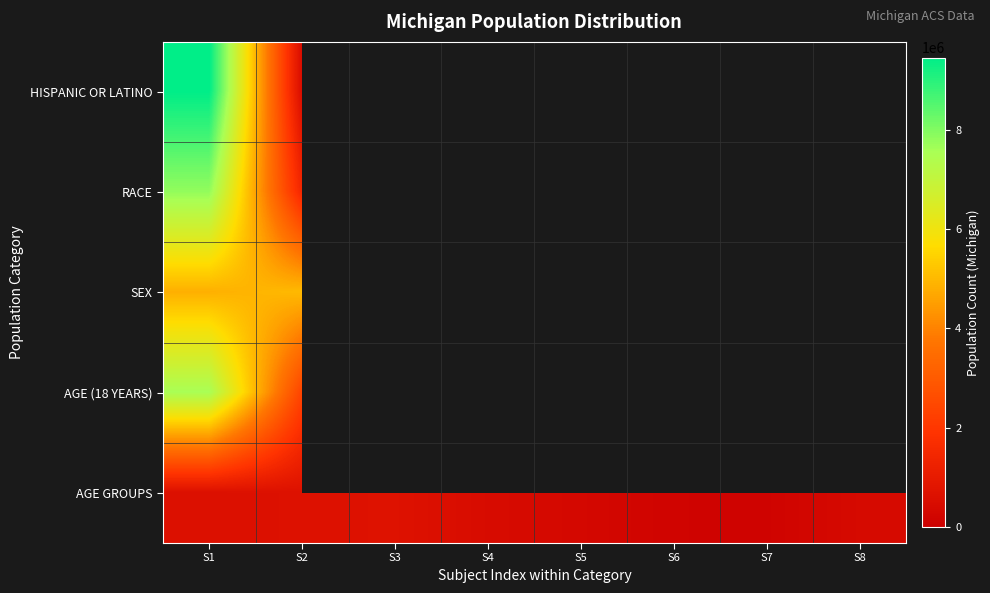

Which category has the lowest value across all series?

S5